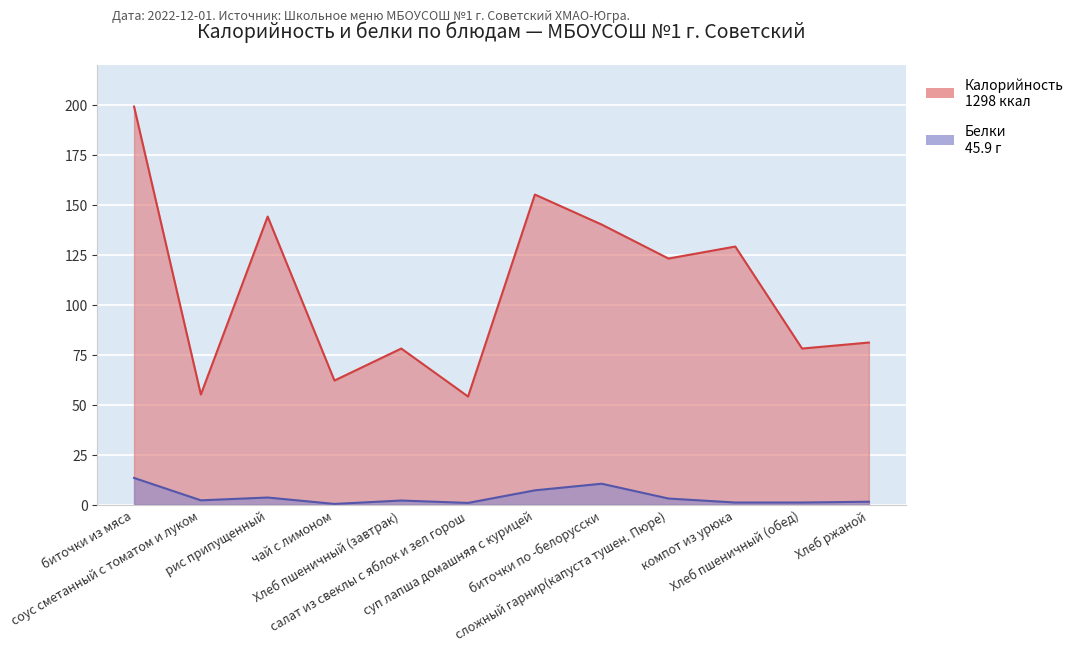

True or false: Белки has more than 1 interior local peaks.

True